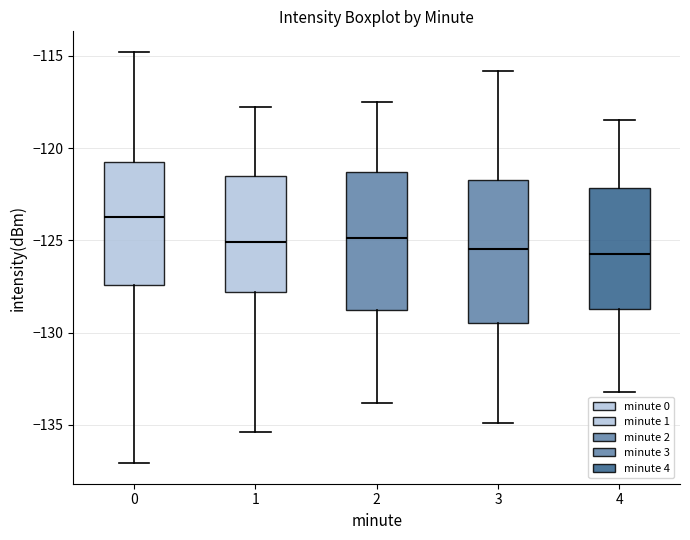

Reading left to right, read every box against the y-axis: the position of its median line, the range the box covers, and the ends of its whiskers. The values are not printed on the chart, so give them approximately, as read against the axis.

0: median -123.5, box -127.5 to -121.0, whiskers -137.0 to -115.0
1: median -125.0, box -128.0 to -121.5, whiskers -135.5 to -118.0
2: median -125.0, box -129.0 to -121.5, whiskers -134.0 to -117.5
3: median -125.5, box -129.5 to -121.5, whiskers -135.0 to -116.0
4: median -125.5, box -128.5 to -122.0, whiskers -133.0 to -118.5